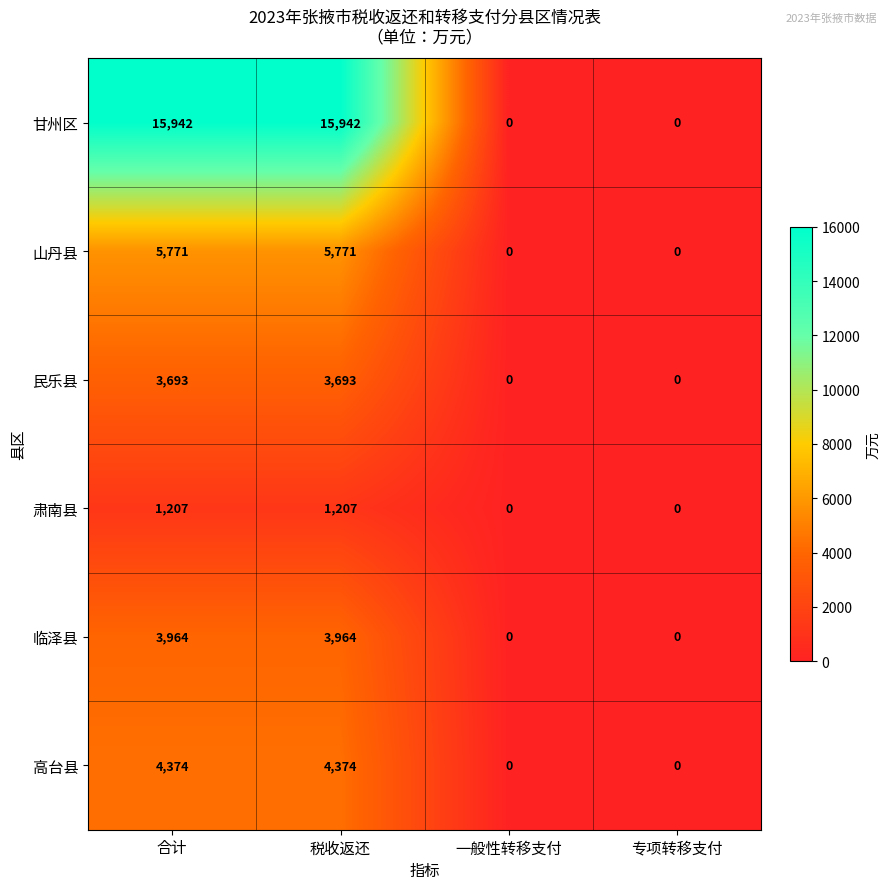

How many 山丹县 values are between 0 and 5771?

4